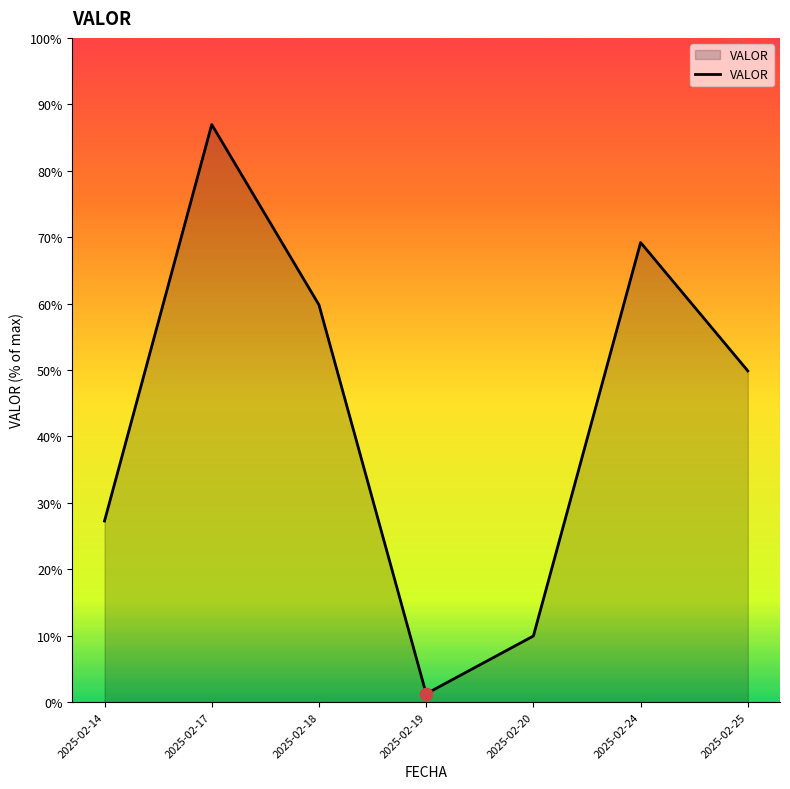

Between 2025-02-19 and 2025-02-18, which is larger?

2025-02-18